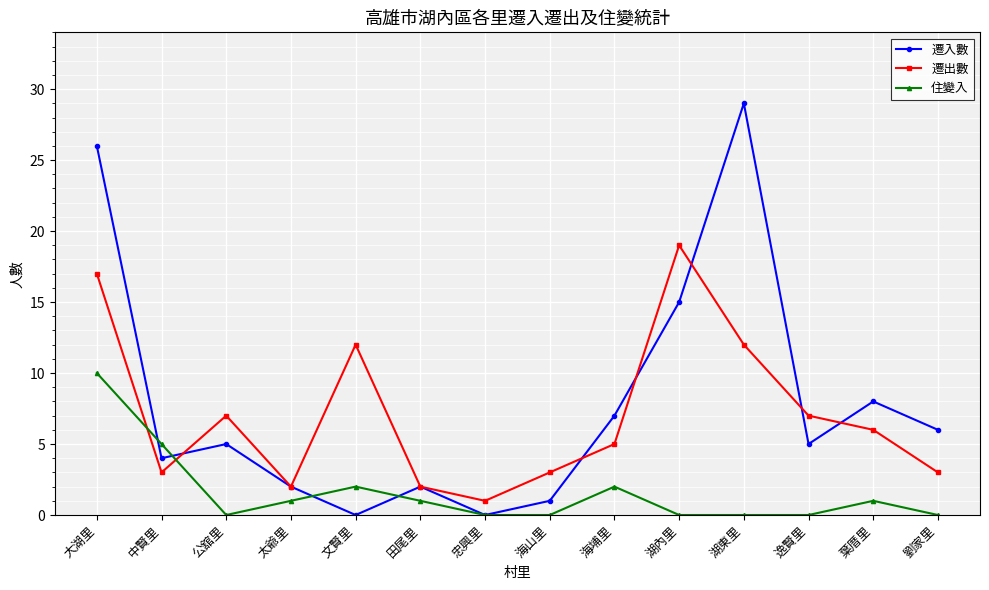

How many data points does each series have?

14